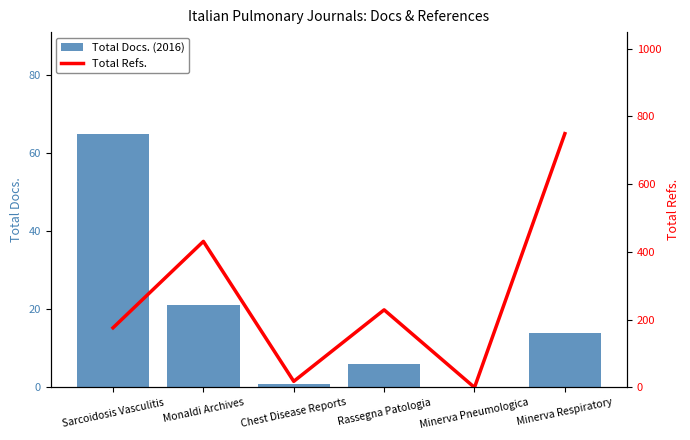

At how many categories does at least one series exceed 671?

1